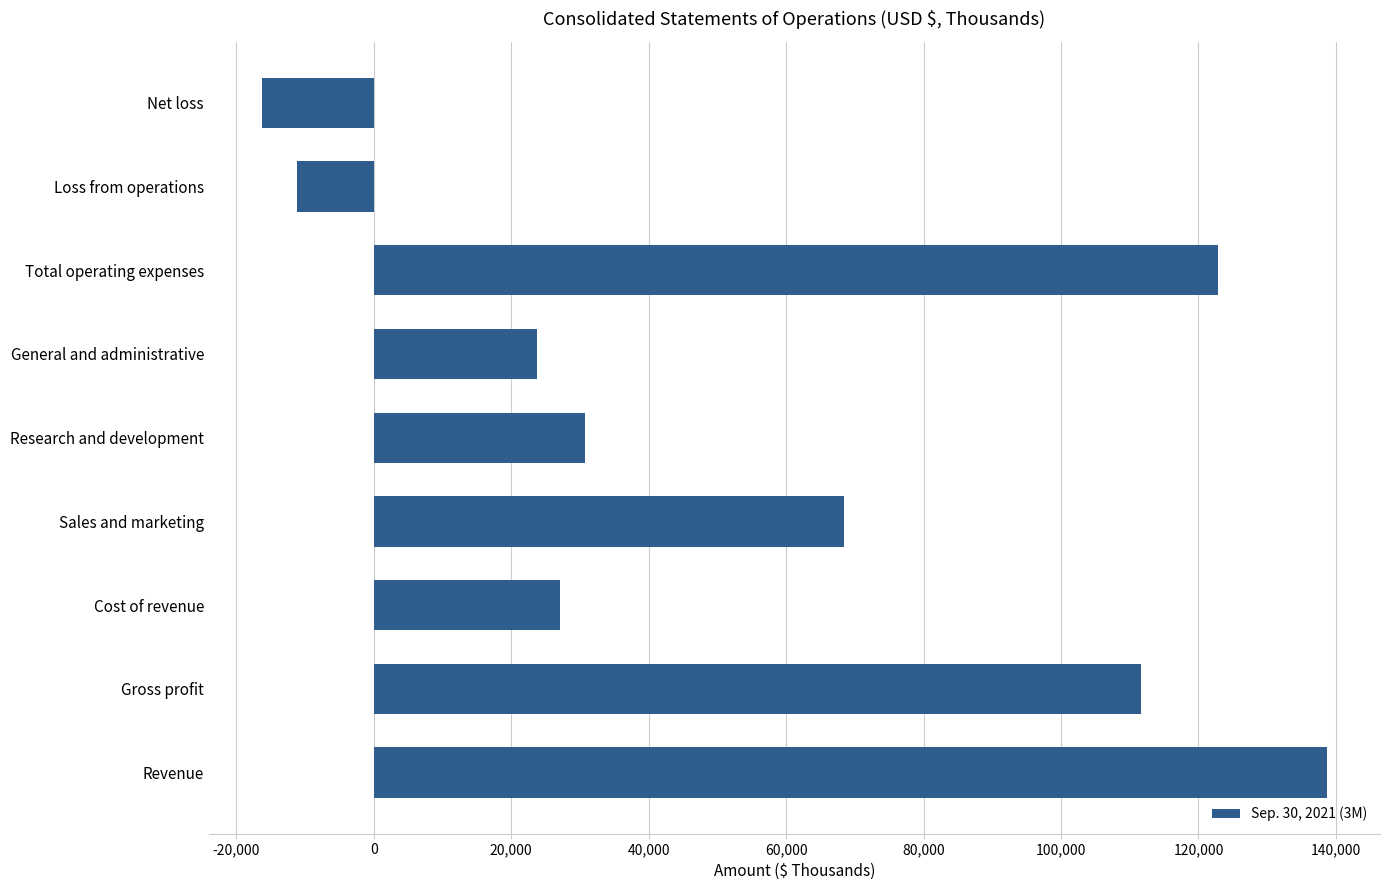

What is the difference between the second highest and minimum values?

139066